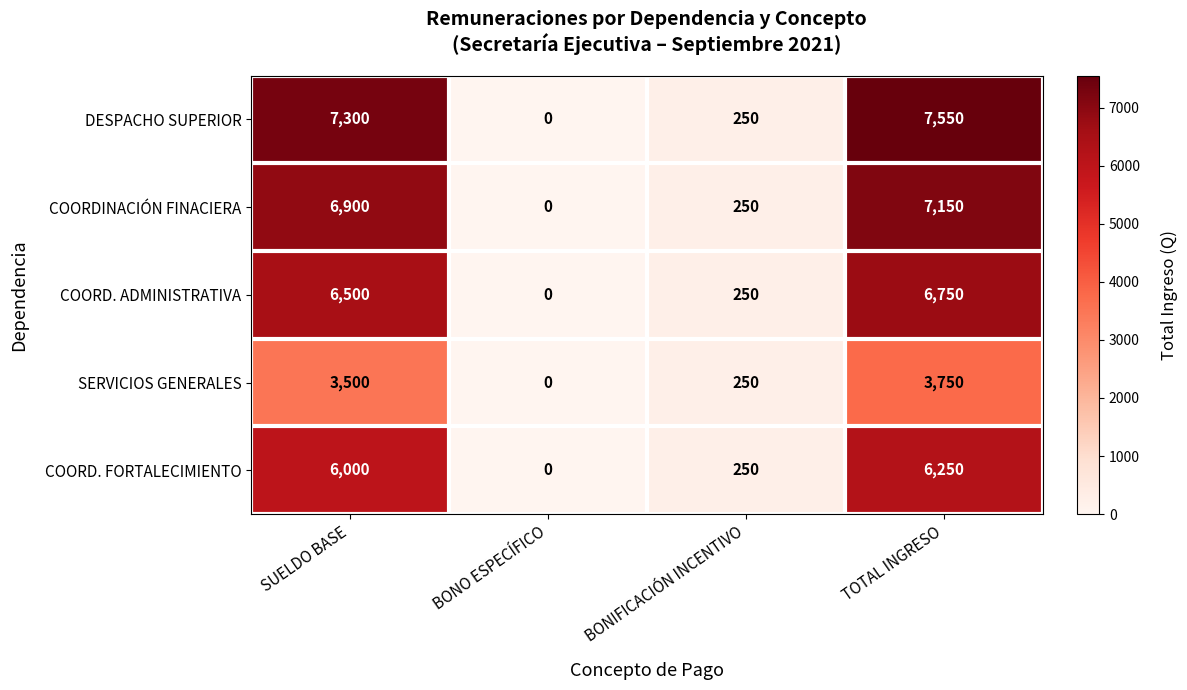

Reading right to left, list all the values displayed in this chart.

DESPACHO SUPERIOR: TOTAL INGRESO=7550	BONIFICACIÓN INCENTIVO=250	BONO ESPECÍFICO=0	SUELDO BASE=7300
COORDINACIÓN FINACIERA: TOTAL INGRESO=7150	BONIFICACIÓN INCENTIVO=250	BONO ESPECÍFICO=0	SUELDO BASE=6900
COORD. ADMINISTRATIVA: TOTAL INGRESO=6750	BONIFICACIÓN INCENTIVO=250	BONO ESPECÍFICO=0	SUELDO BASE=6500
SERVICIOS GENERALES: TOTAL INGRESO=3750	BONIFICACIÓN INCENTIVO=250	BONO ESPECÍFICO=0	SUELDO BASE=3500
COORD. FORTALECIMIENTO: TOTAL INGRESO=6250	BONIFICACIÓN INCENTIVO=250	BONO ESPECÍFICO=0	SUELDO BASE=6000